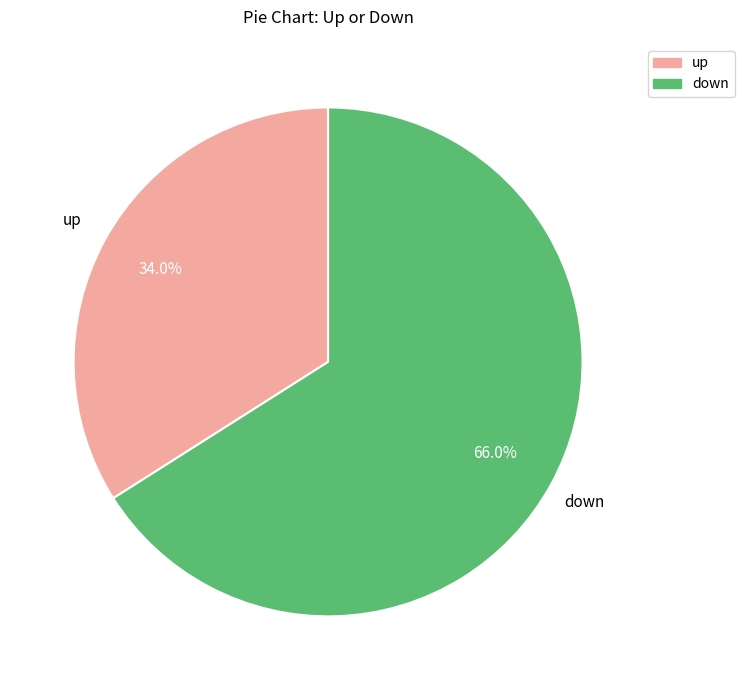

Is it true that up is 21% of the pie?

False